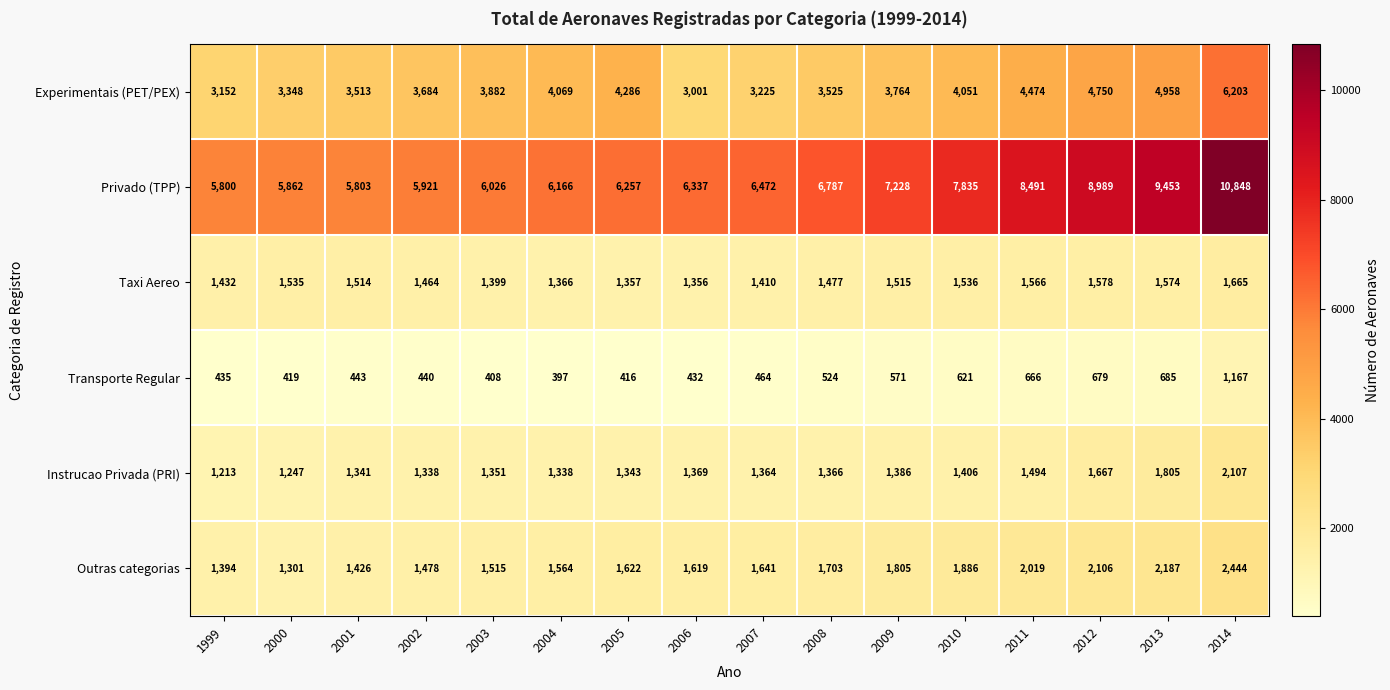

At how many categories does at least one series exceed 3439?

16